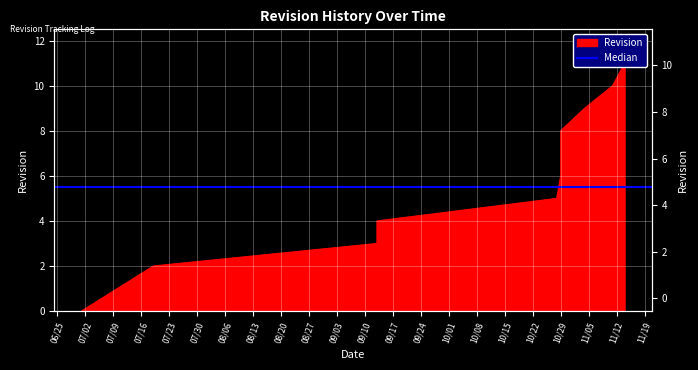

Which category has the highest value across all series?

2024-11-14